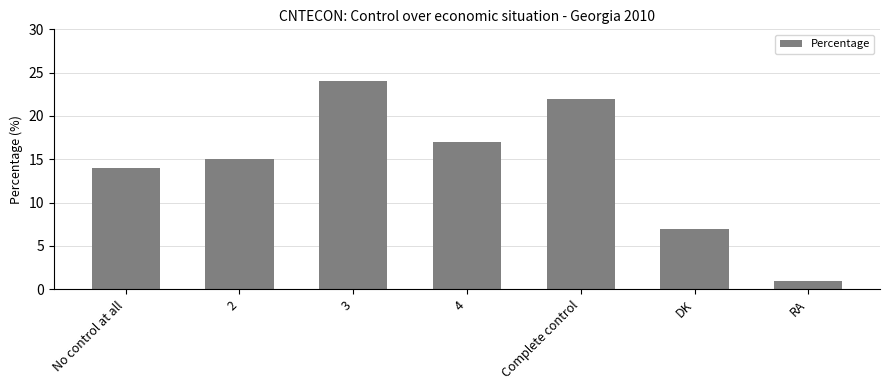

What is the difference between the maximum and minimum values?

23